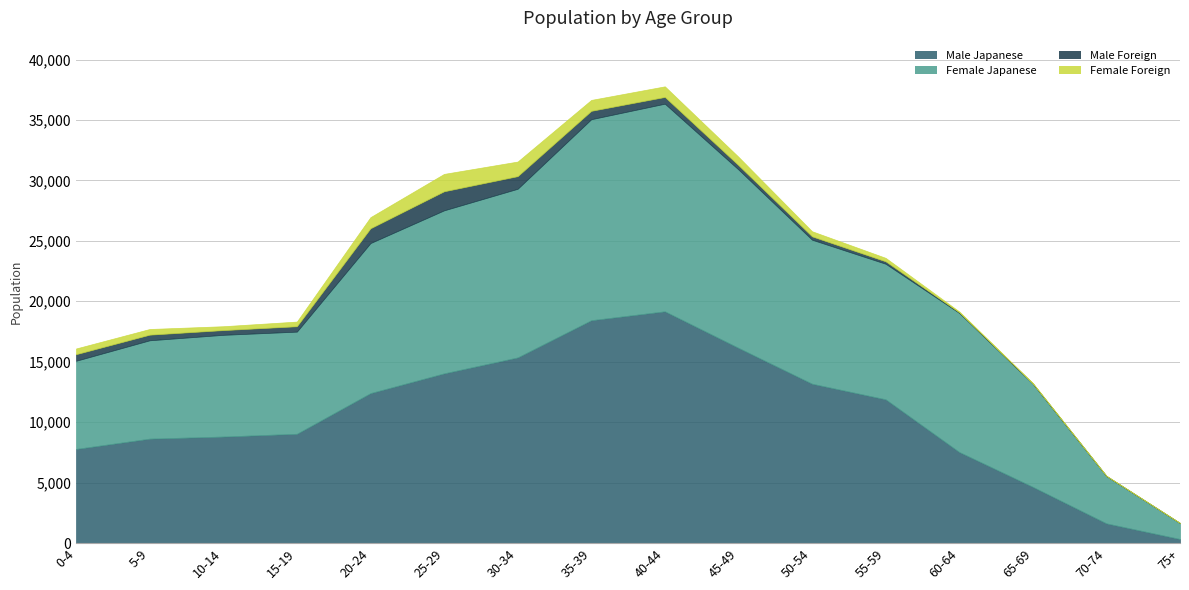

At which category does Female Foreign reach its first local peak?

25-29